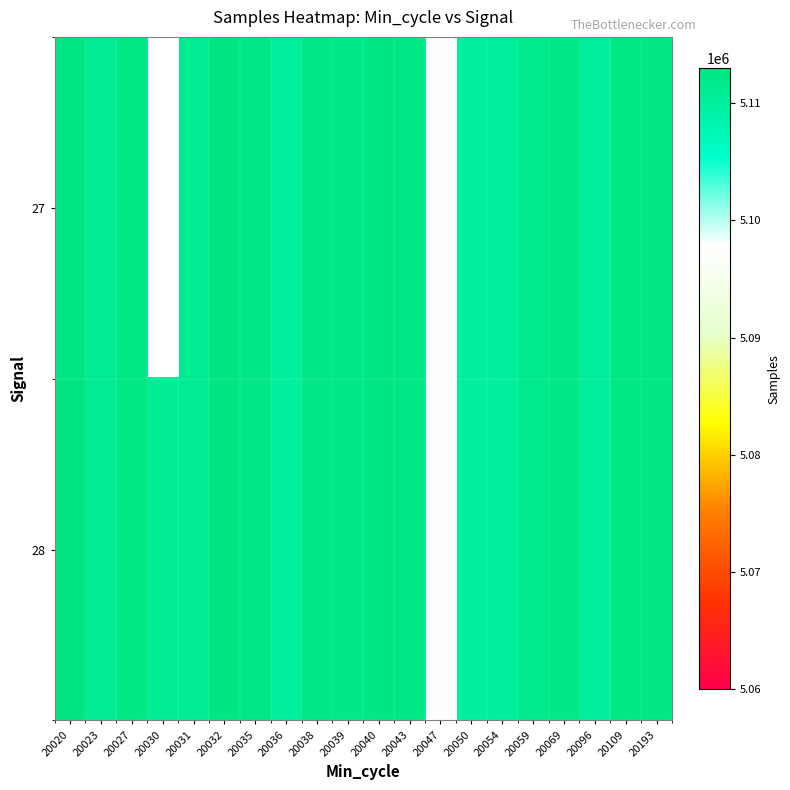

How many values in 27 are above zero?

19